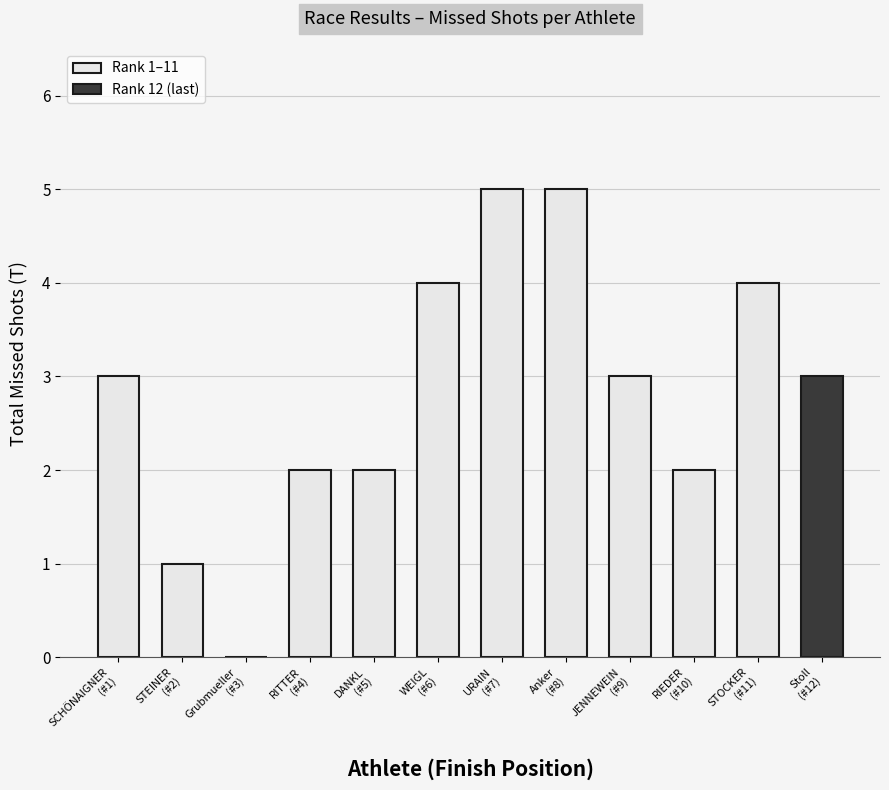

What is the ratio of the value at DANKL
(#5) to the value at JENNEWEIN
(#9)?

0.7